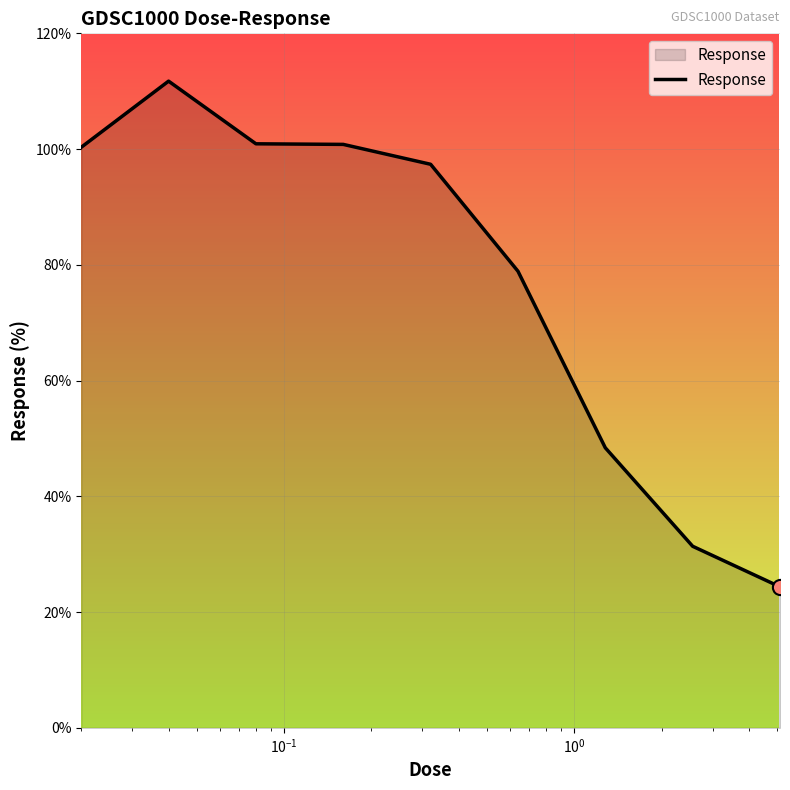

What is the difference between the maximum and minimum values?

87.4